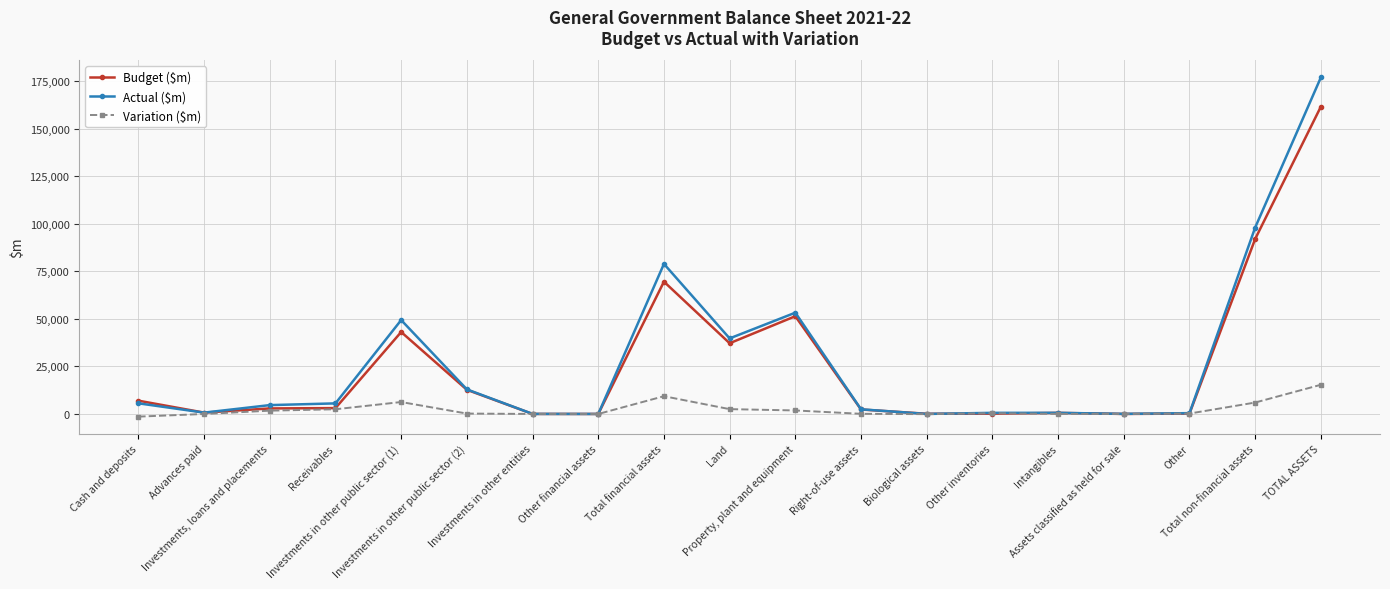

What is the maximum value shown in the chart?

176863